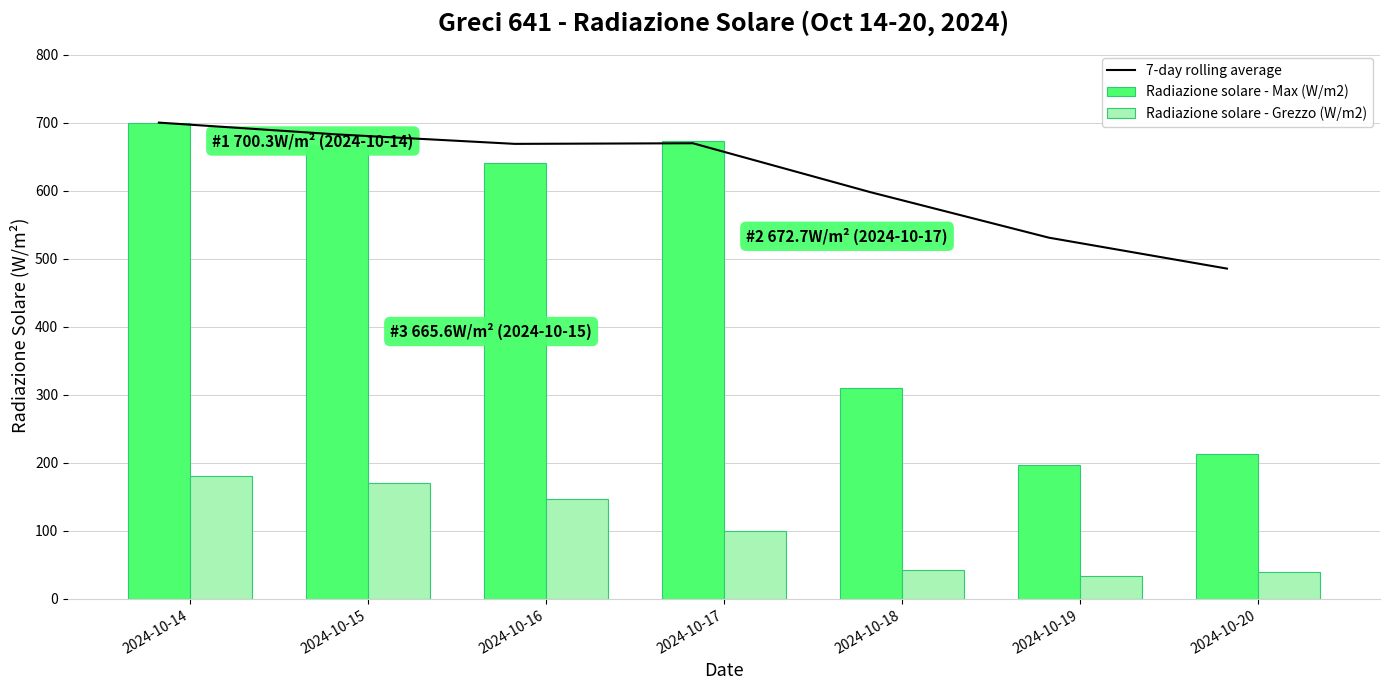

Is it true that 7-day rolling average equals 160.5 at 2024-10-15?

False